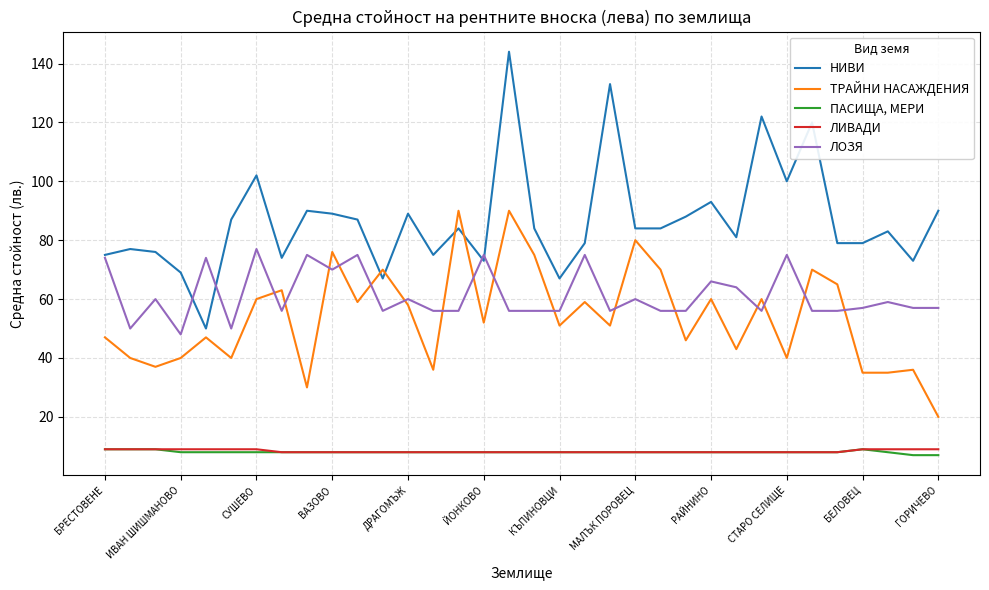

Which series has the largest total across all categories?

НИВИ